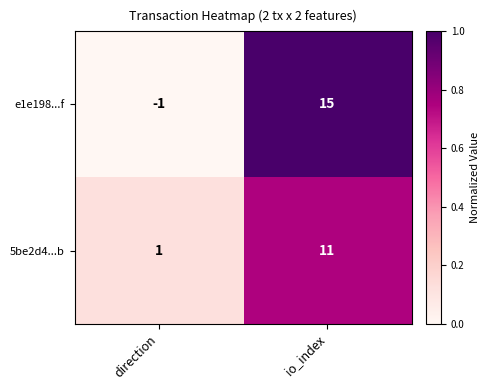

List the series in order of their peak value, highest first.

e1e198...f, 5be2d4...b